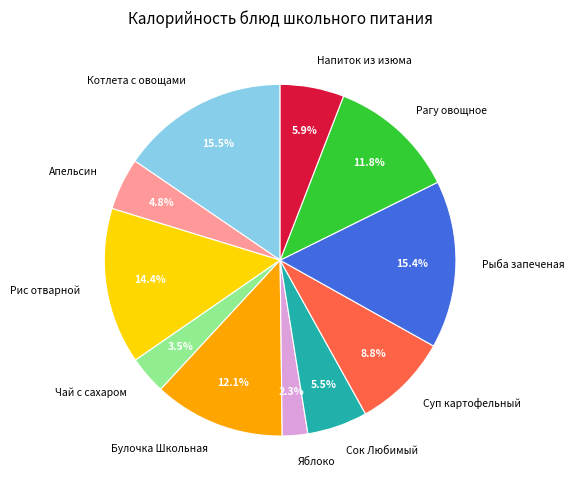

What is the smallest slice in the pie chart?

Яблоко